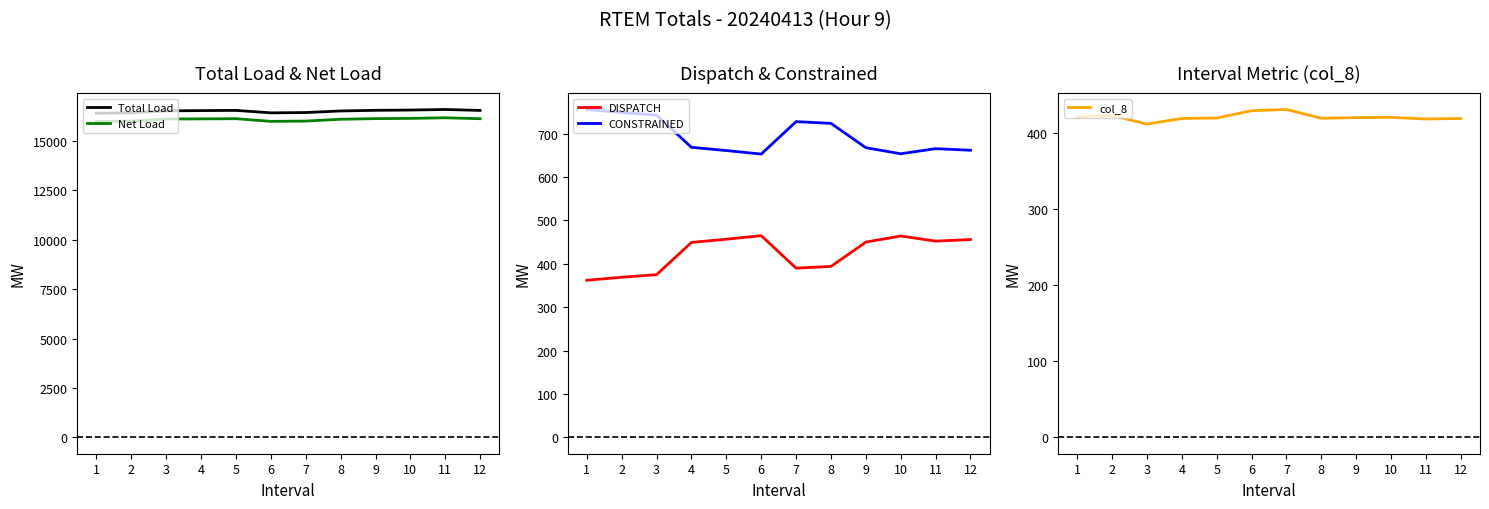

At how many categories does at least one series exceed 4305?

12